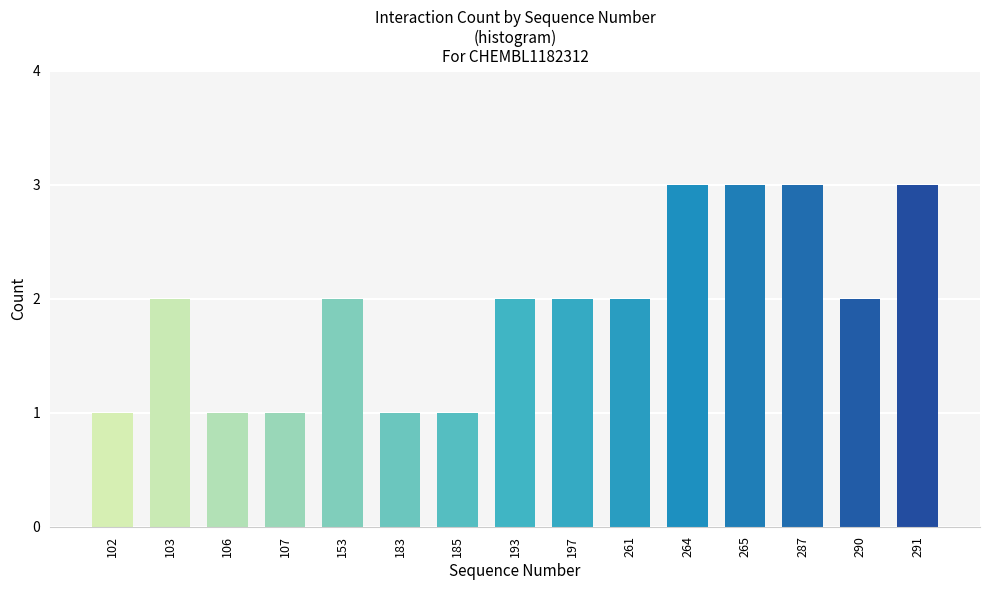

Reading right to left, what are all the values shown in this chart?

3	2	3	3	3	2	2	2	1	1	2	1	1	2	1